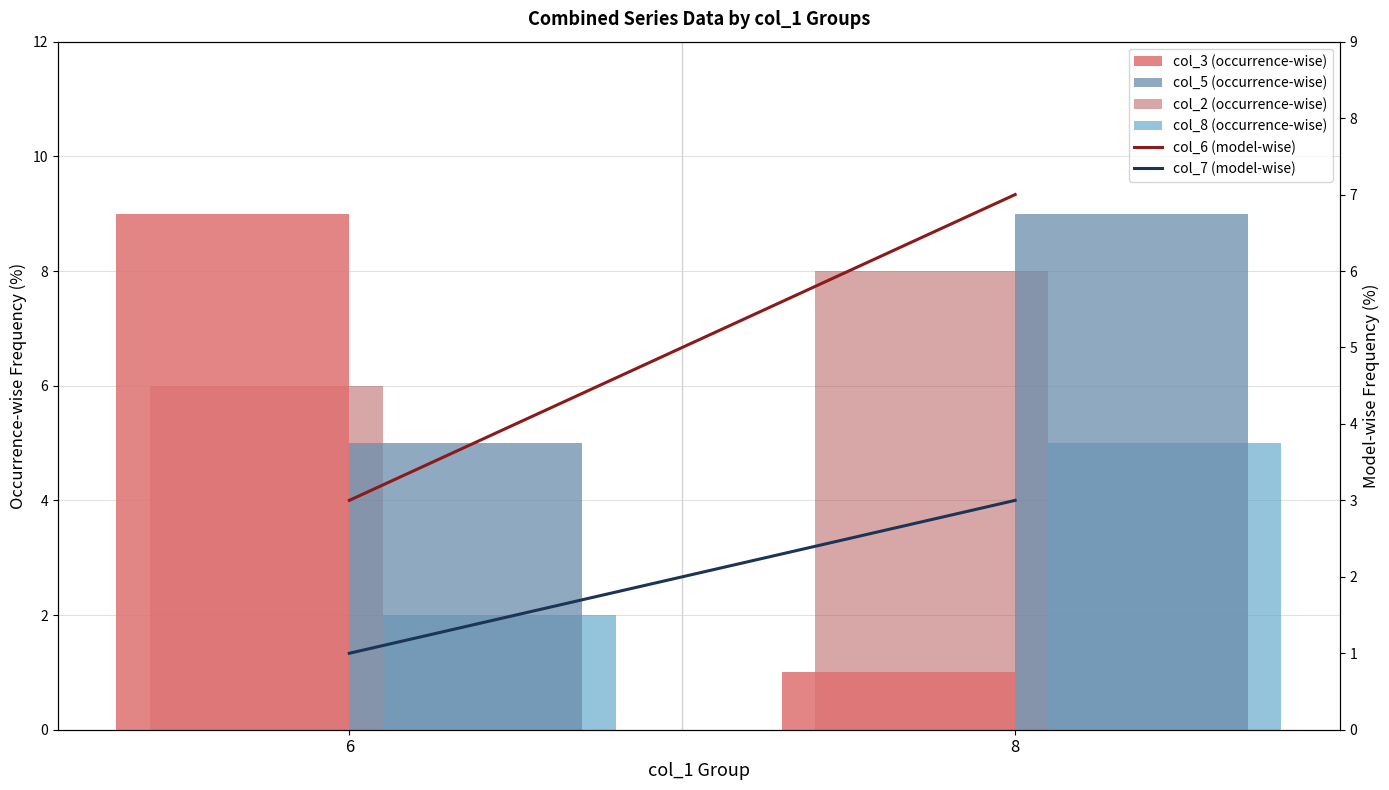

What is the highest value of the col_7 (model-wise) series?

3